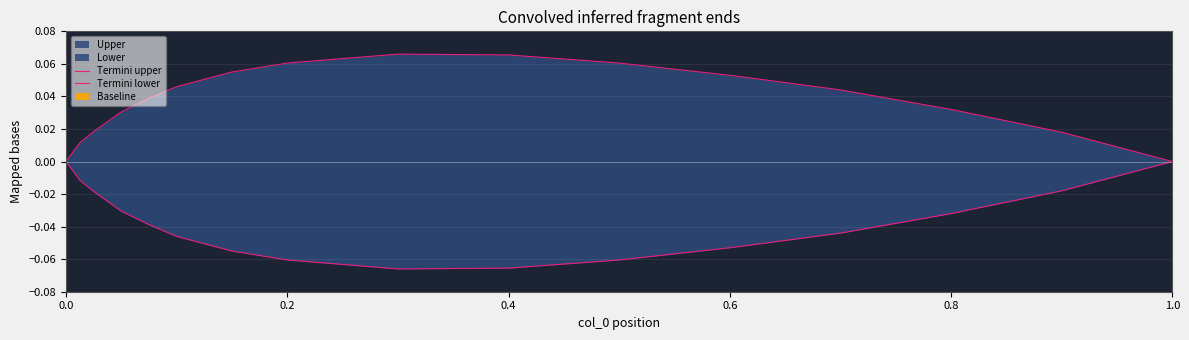

How many data points does each series have?

16